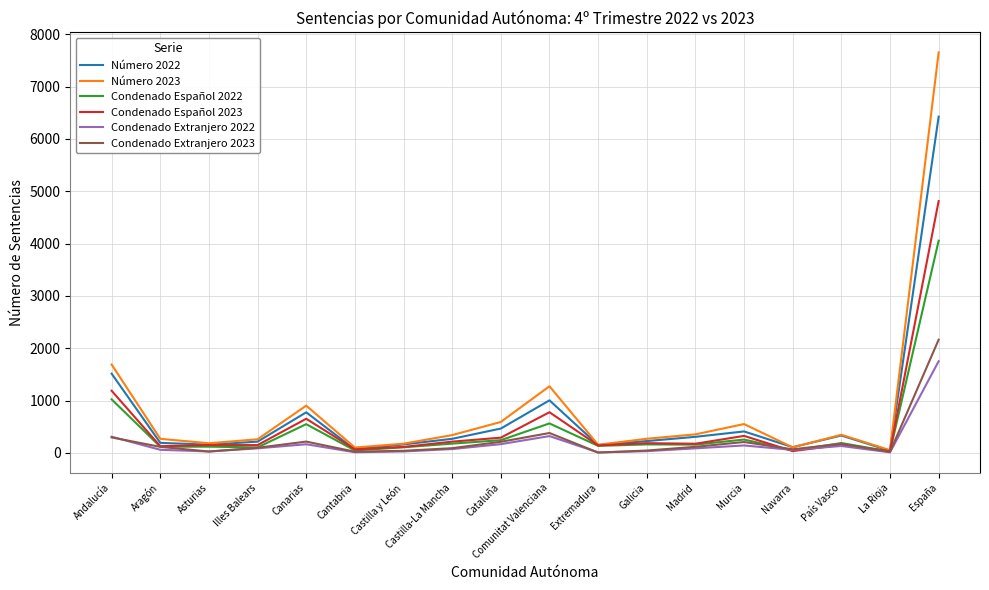

Rank the series by their maximum value, from lowest to highest.

Condenado Extranjero 2022, Condenado Extranjero 2023, Condenado Español 2022, Condenado Español 2023, Número 2022, Número 2023